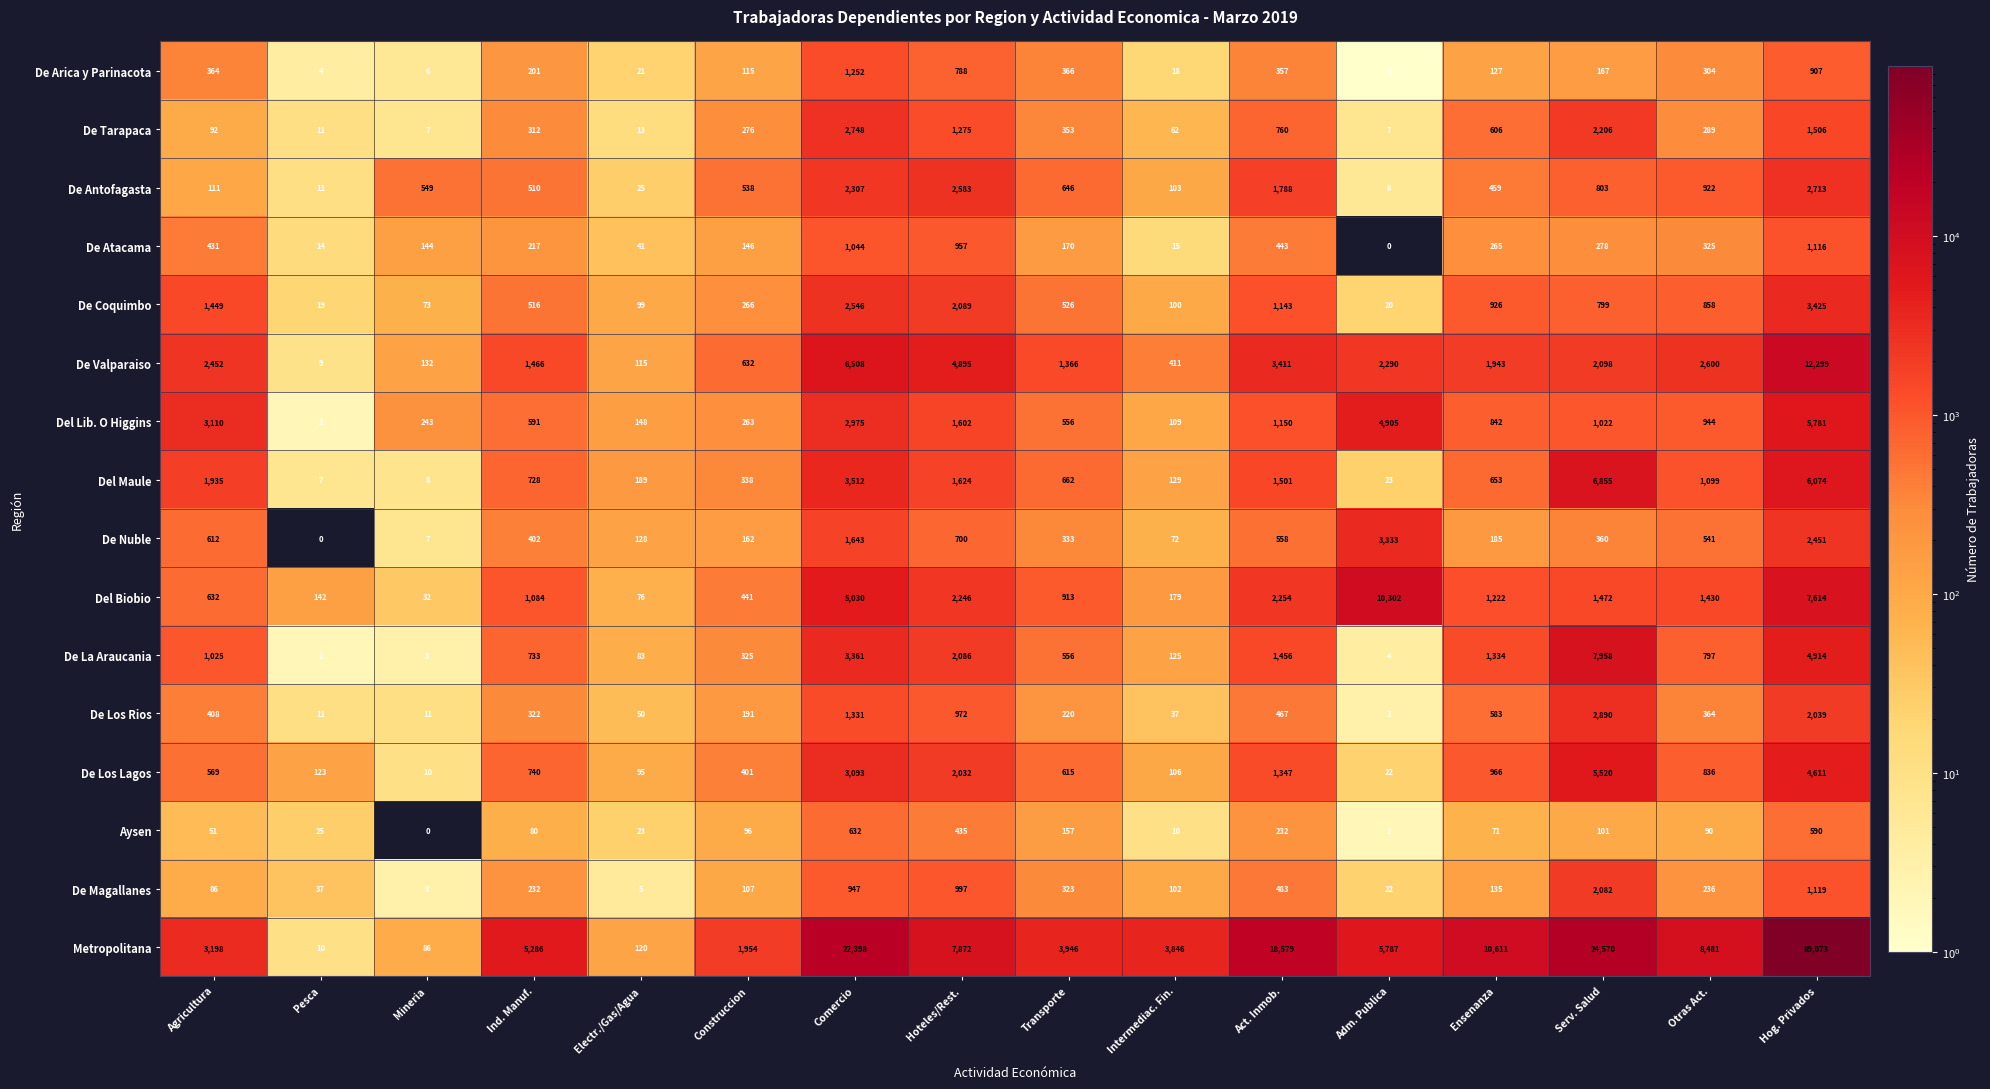

Which series has the widest spread of values?

Metropolitana